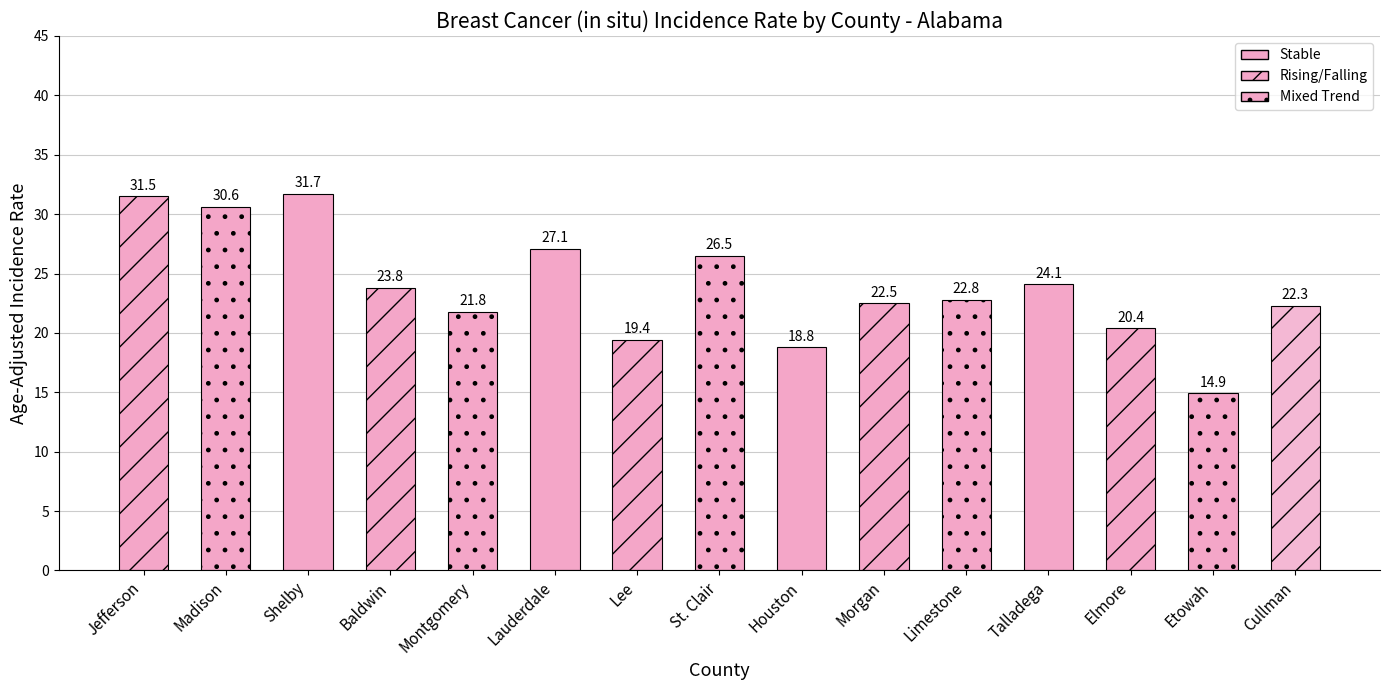

What is the label of the 15th bar from the right?

Jefferson